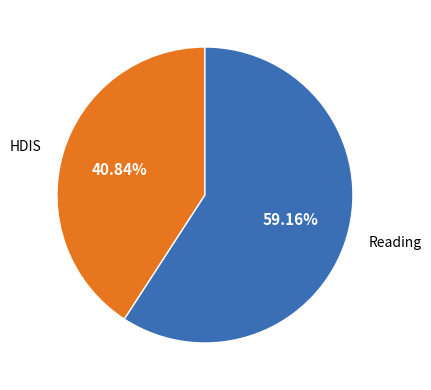

Is there any slice that represents more than half of the pie?

Yes